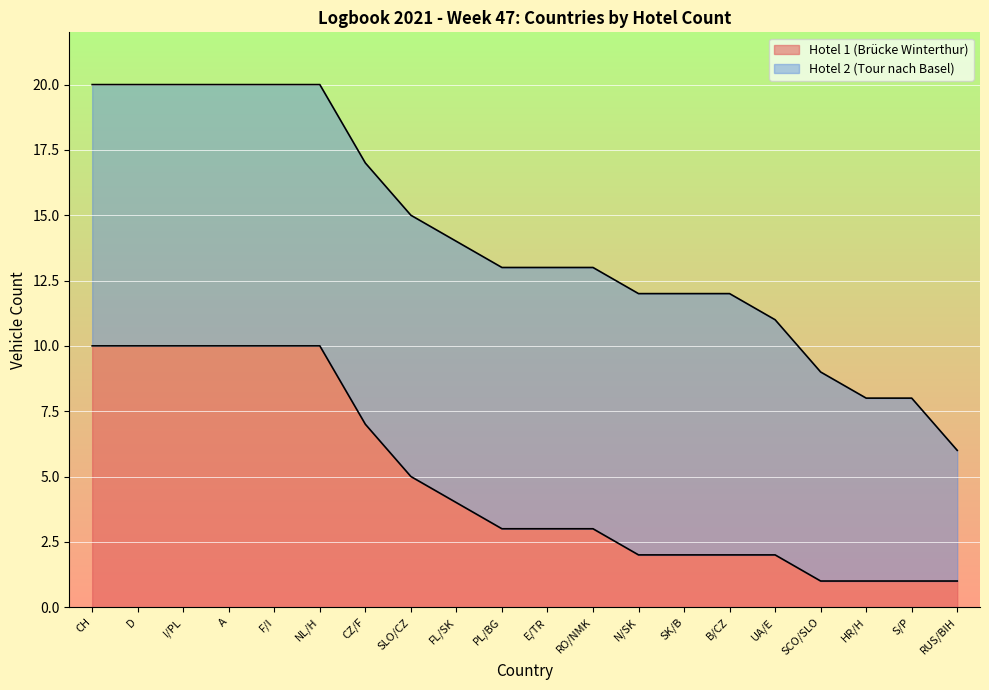

What is the sum of all values?

97